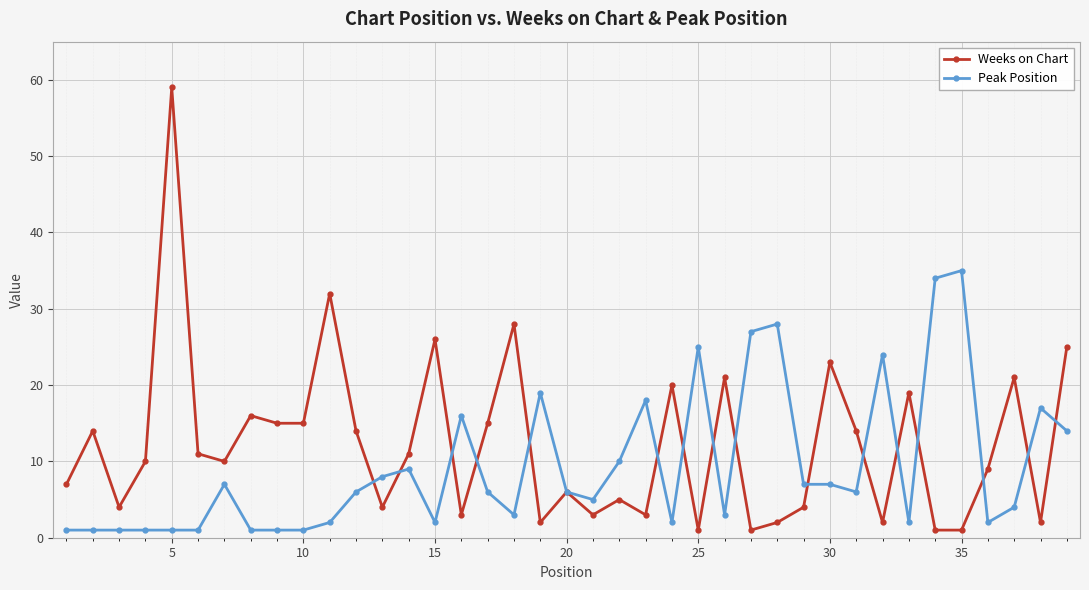

True or false: Peak Position has more than 0 points higher than both neighbors.

True